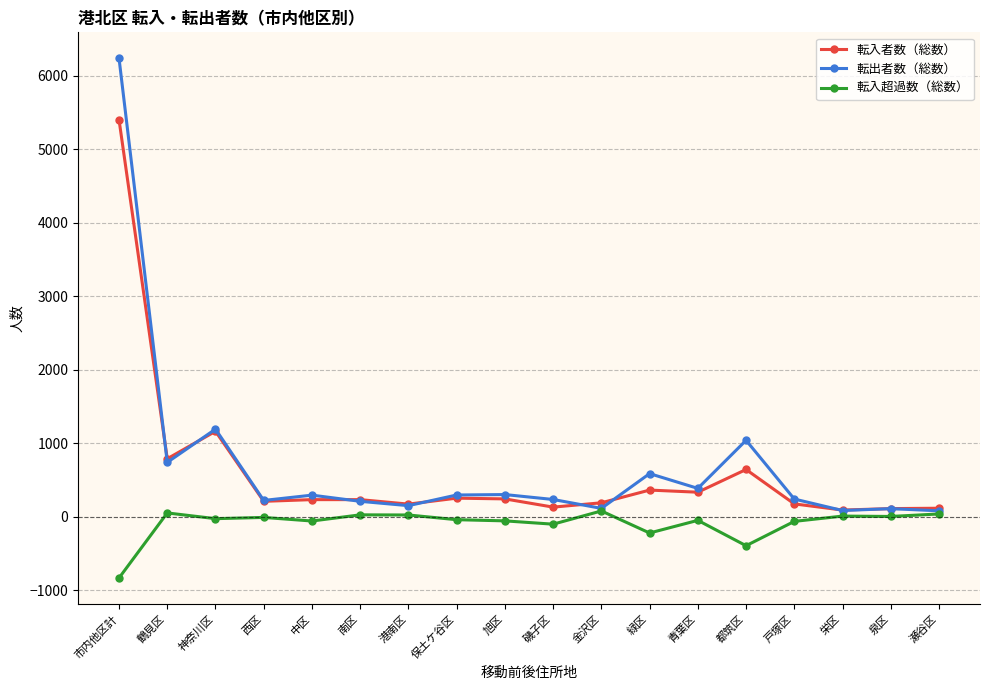

Is the value of 転出者数（総数） at 緑区 greater than the value of 転入者数（総数） at 泉区?

Yes